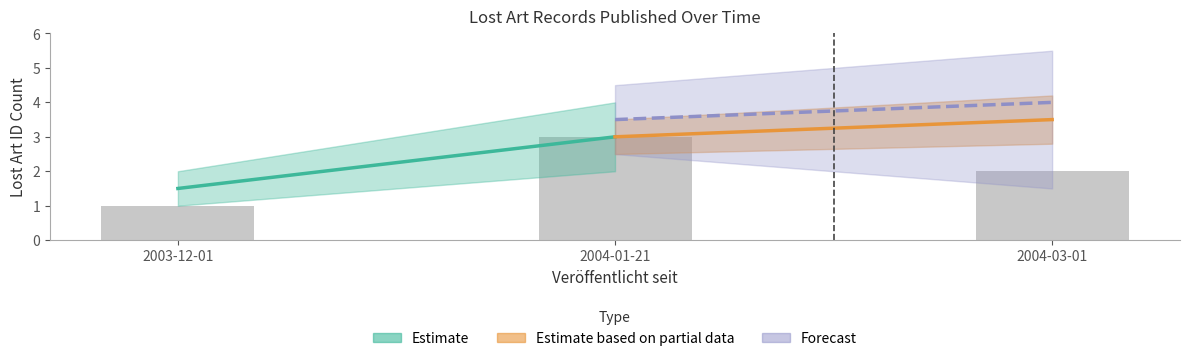

Which category has the lowest value across all series?

2003-12-01